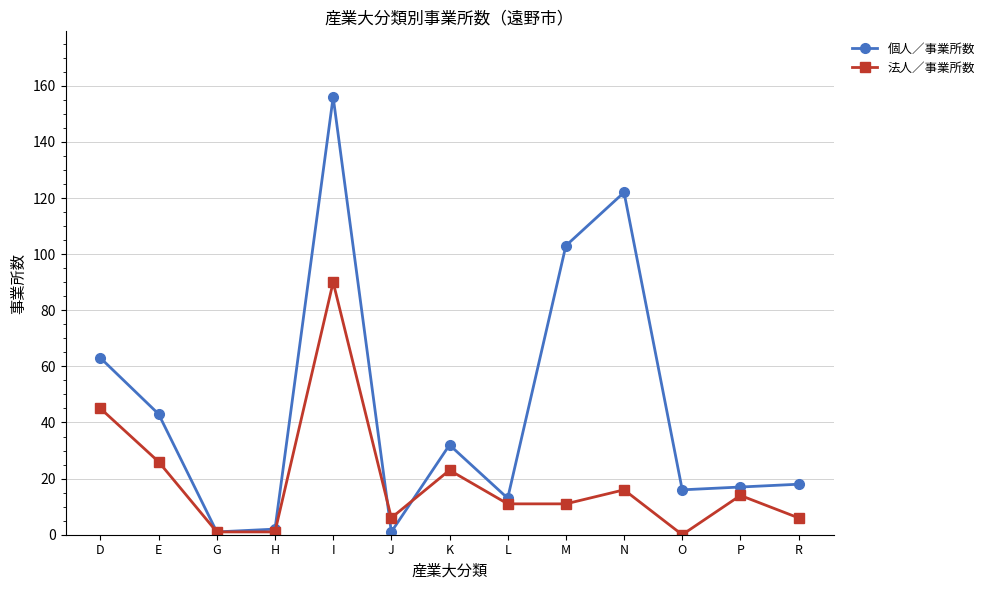

List the series in order of their overall mean, lowest first.

法人／事業所数, 個人／事業所数